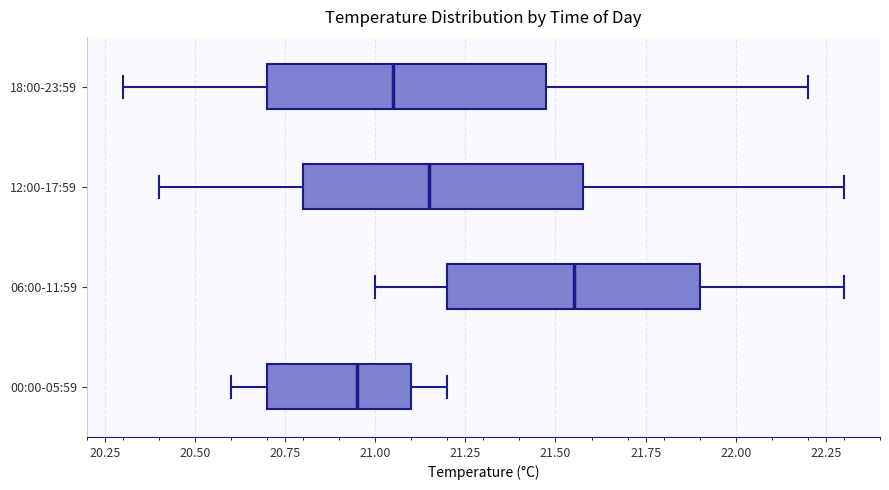

Reading bottom to top, read every box against the x-axis: the position of its median line, the range the box covers, and the ends of its whiskers. The values are not printed on the chart, so give them approximately, as read against the axis.

00:00-05:59: median 20.95, box 20.70 to 21.10, whiskers 20.60 to 21.20
06:00-11:59: median 21.55, box 21.20 to 21.90, whiskers 21.00 to 22.30
12:00-17:59: median 21.15, box 20.80 to 21.60, whiskers 20.40 to 22.30
18:00-23:59: median 21.05, box 20.70 to 21.50, whiskers 20.30 to 22.20